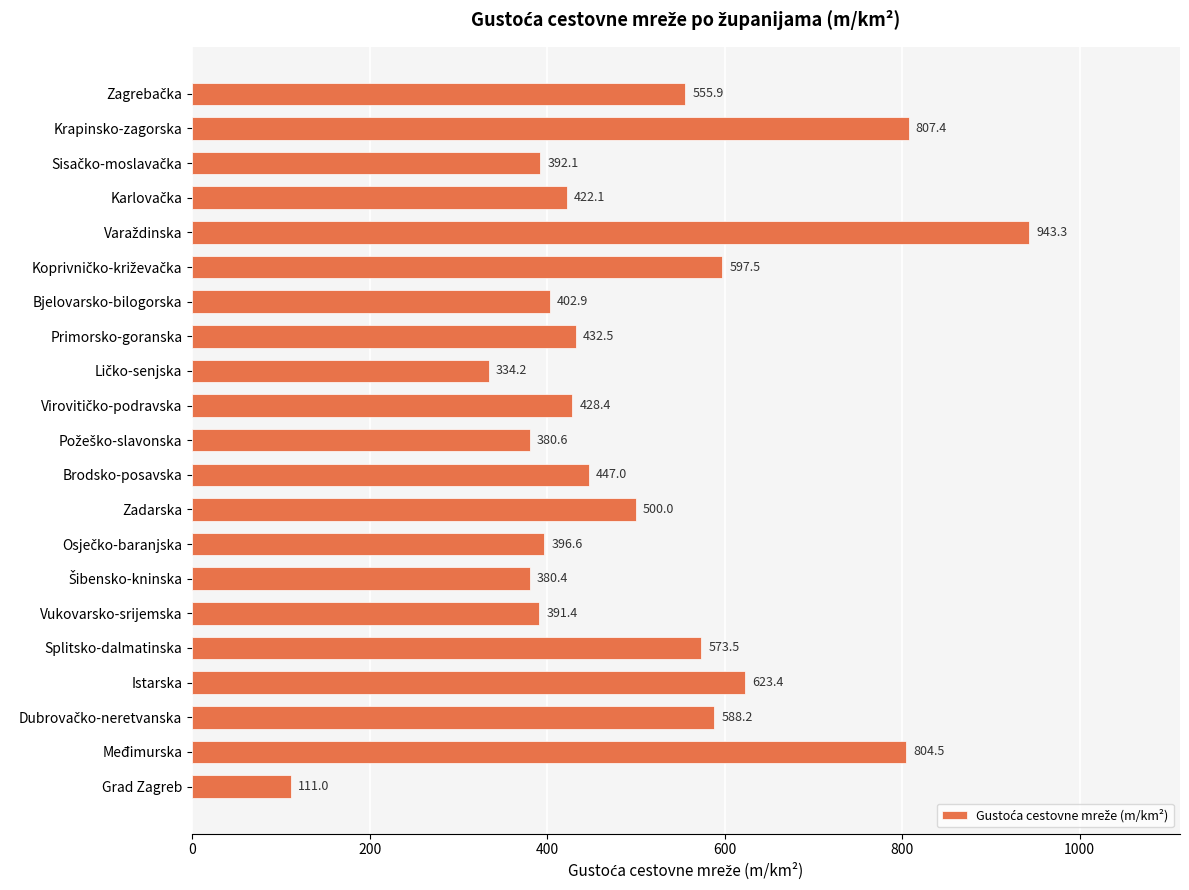

How many bars are there in total?

21